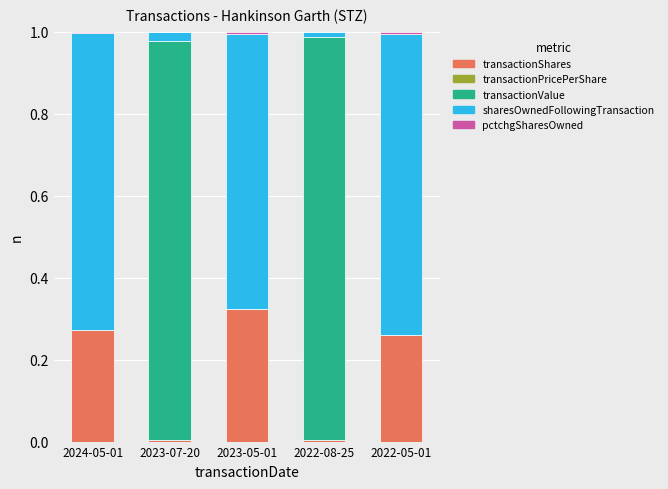

The transactionShares series shows 0.1 at 2022-05-01. True or false?

False